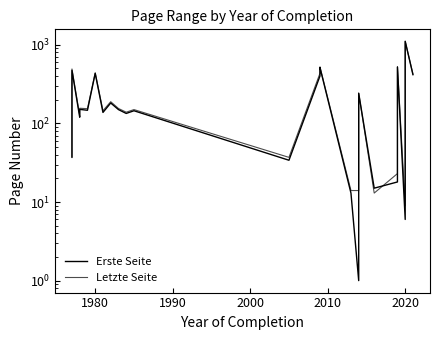

What value does the Erste Seite series have at 2020, to the nearest 50?

500